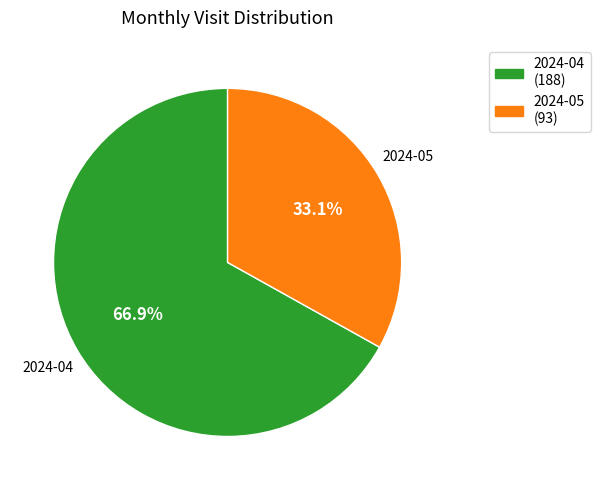

Is there any slice that represents more than half of the pie?

Yes